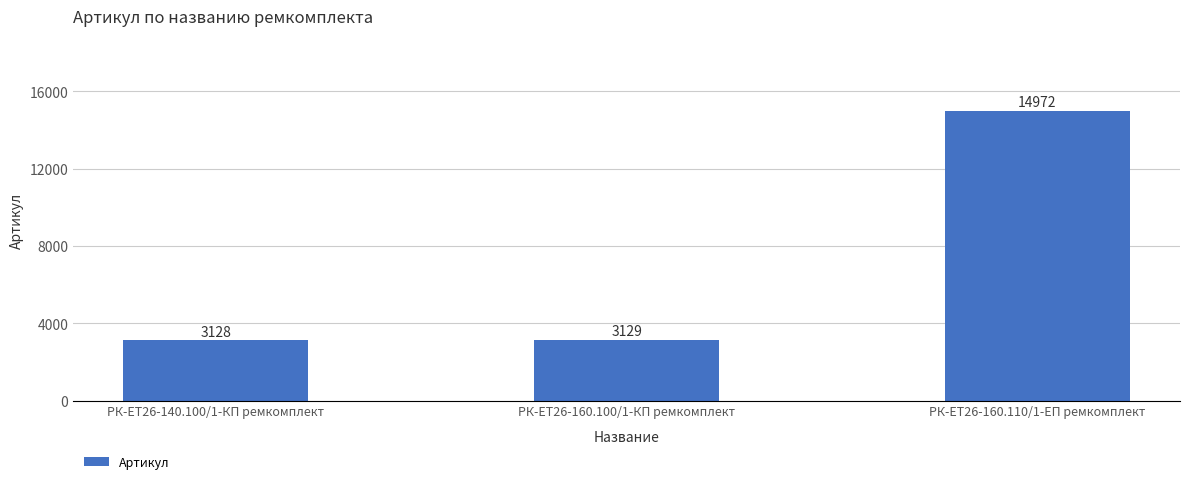

What is the label of the 3rd bar from the right?

РК-ЕТ26-140.100/1-КП ремкомплект